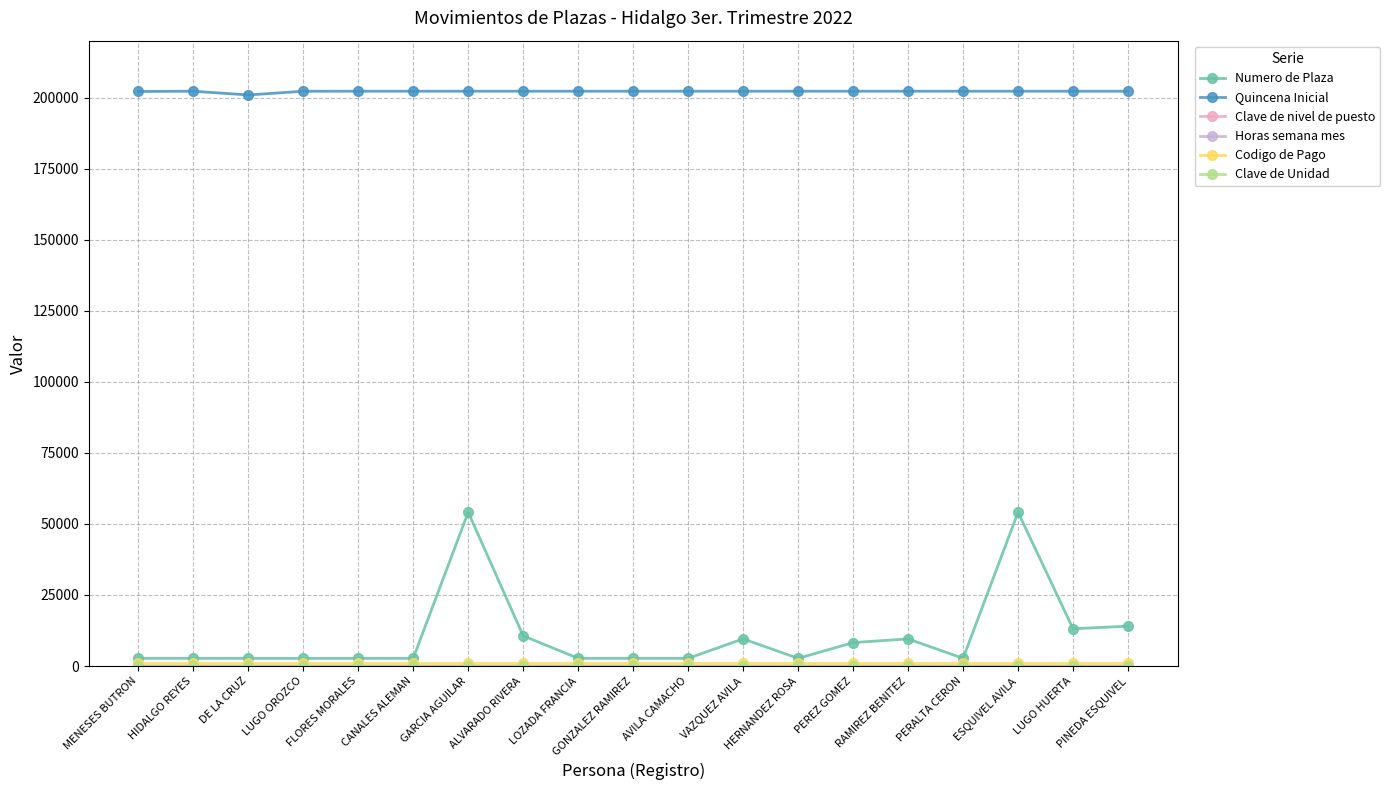

Is it true that Quincena Inicial equals 200903 at DE LA CRUZ?

True